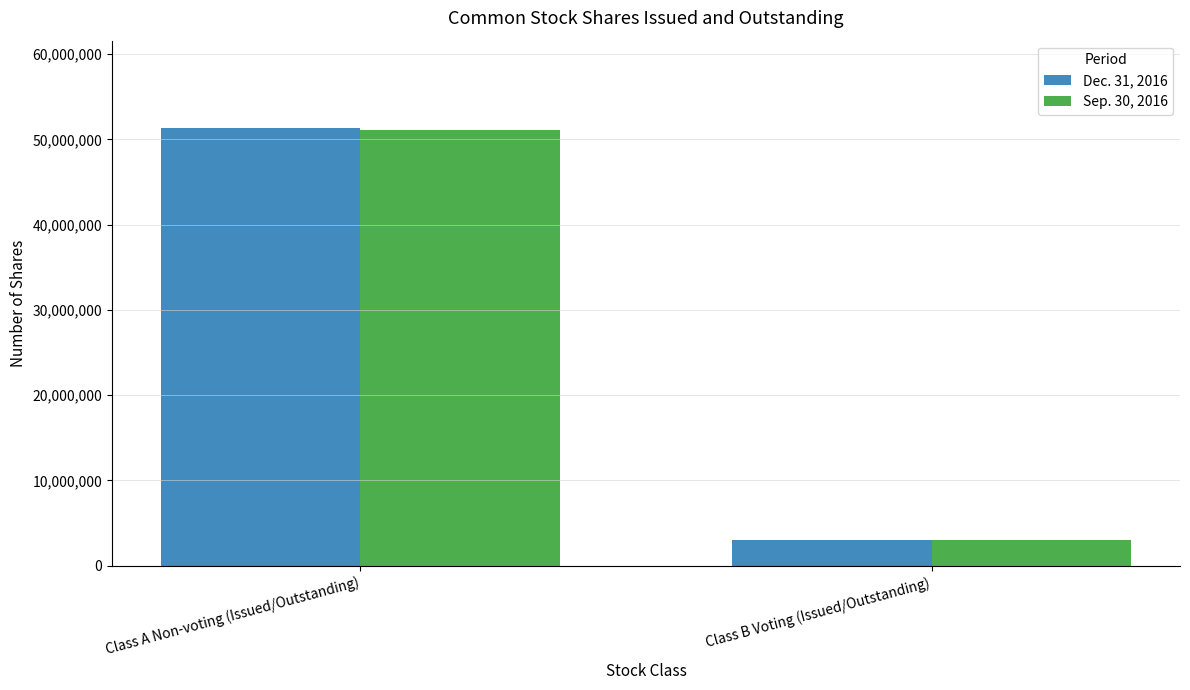

At how many categories does at least one series exceed 8675199?

1